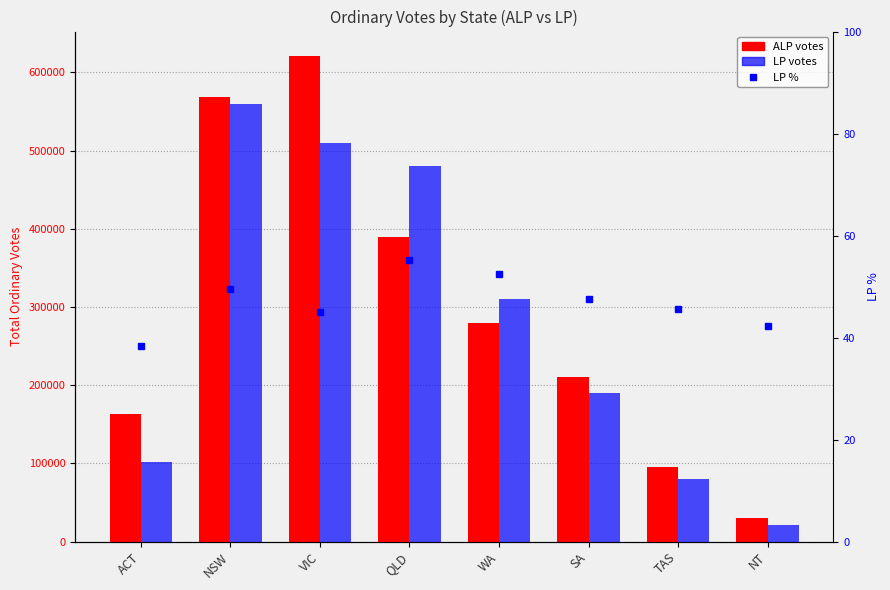

Between QLD and ACT, which is larger?

QLD